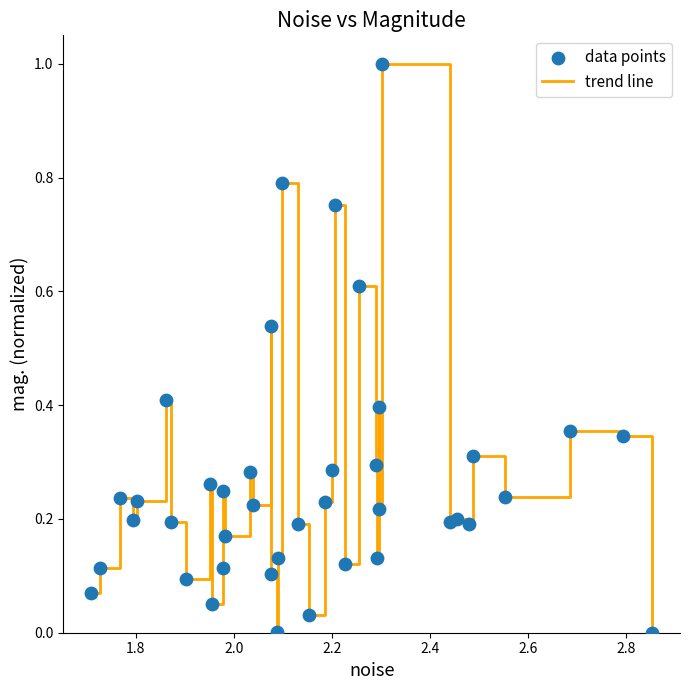

What is the greatest value displayed?

1.0